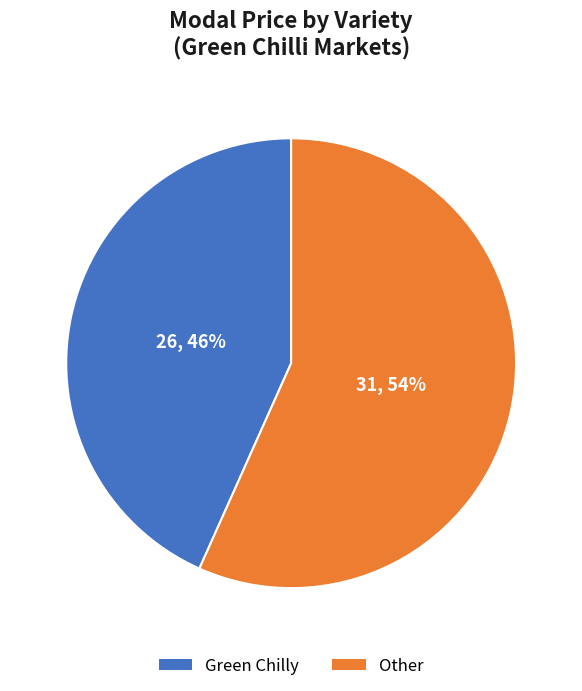

Is there any slice that represents more than half of the pie?

Yes